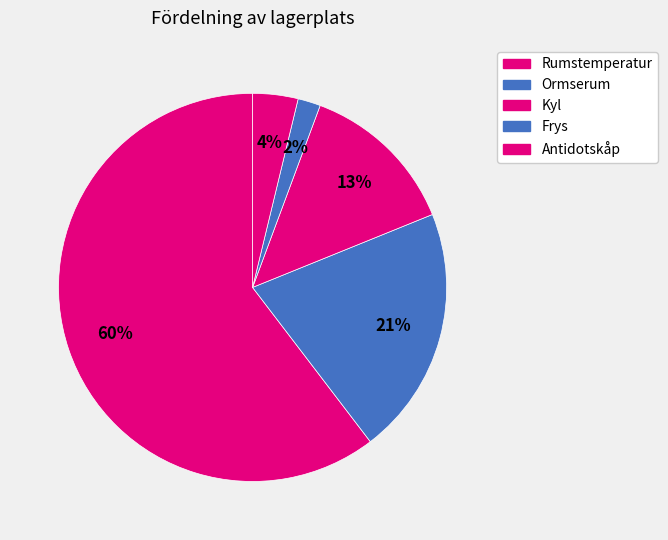

Combined, do Ormserum and Antidotskåp account for over 50%?

No